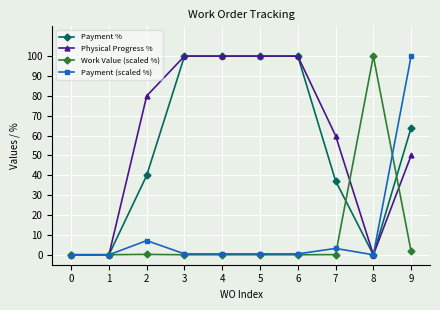

At which category is the sum across all series the highest?

9